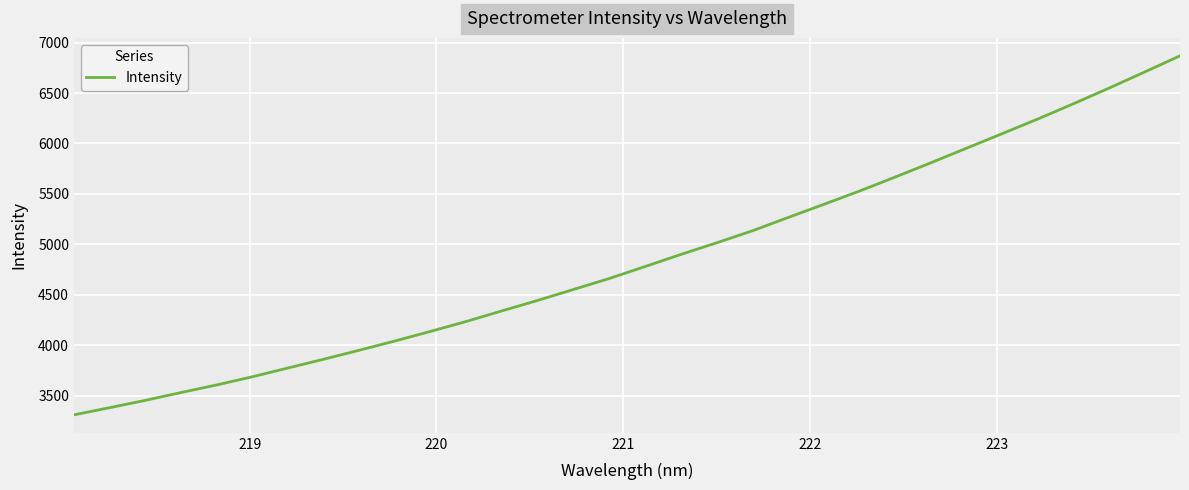

What is the greatest value displayed?

6868.5